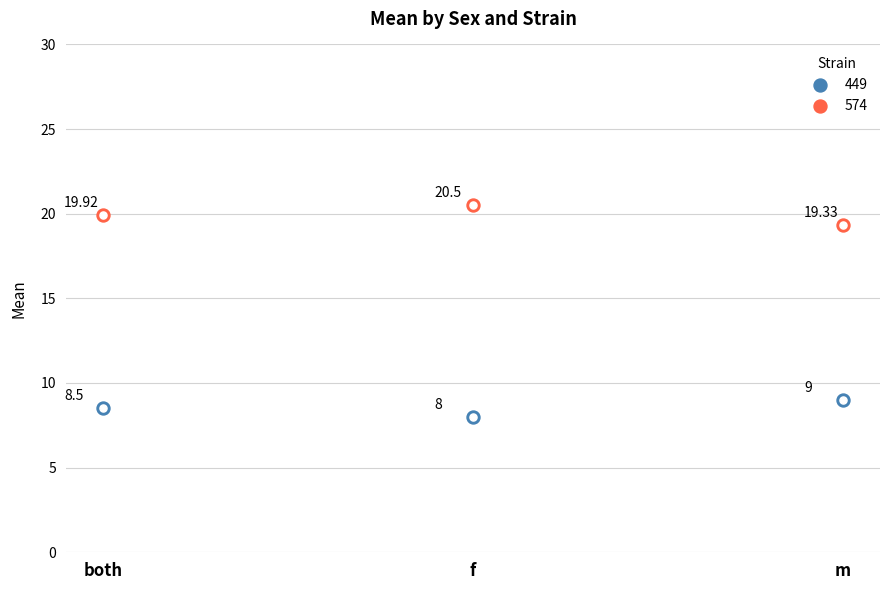

Which series contains the highest Y value?

574